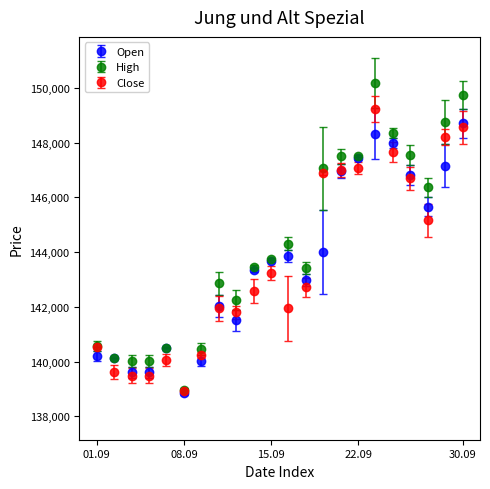

Which series has the largest total across all categories?

High